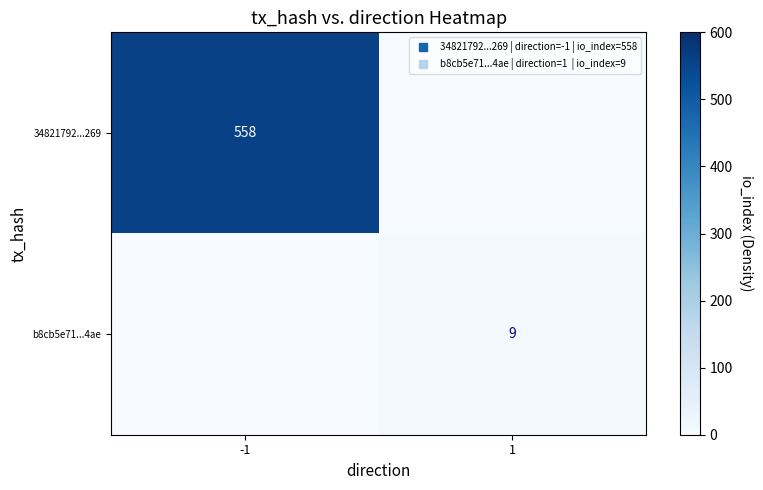

Rank the series at 1 from lowest to highest value.

34821792...269, b8cb5e71...4ae